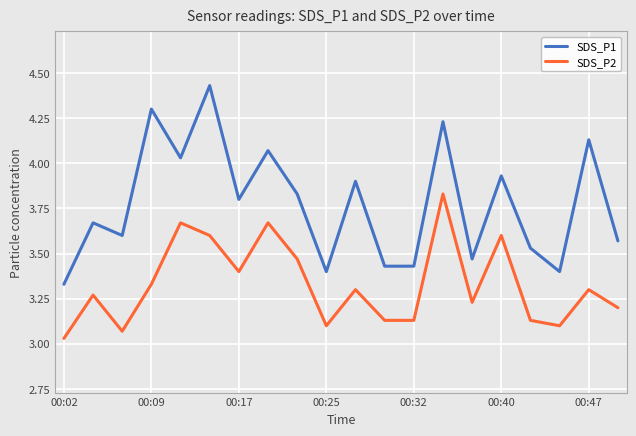

True or false: SDS_P1 and SDS_P2 cross at least once.

False